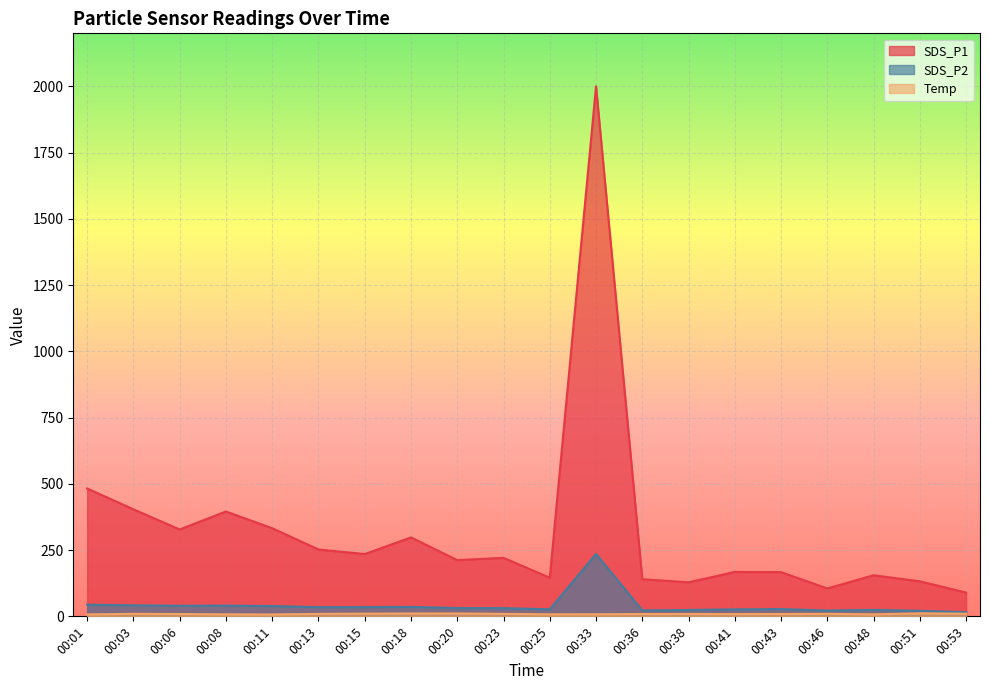

Reading left to right, what are all the values shown in this chart?

SDS_P1: 482.4	403.9	327.8	395.6	332.4	252.3	235.0	297.7	212.0	220.8	145.8	1999.9	140.1	128.4	167.6	166.8	105.2	155.0	132.1	89.7
SDS_P2: 44.0	41.7	39.9	40.5	38.9	34.6	34.7	35.5	31.2	31.0	26.4	235.6	22.3	23.9	26.2	27.3	21.8	24.2	20.9	15.7
Temp: 7.3	9.5	8.8	7.5	7.2	9.2	10.3	10.9	10.9	9.4	7.7	7.9	8.8	8.8	8.5	8.9	9.5	7.5	11.4	10.0